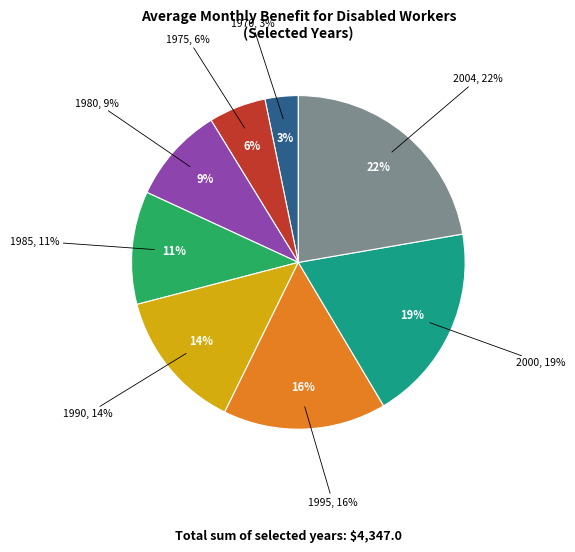

Is it true that 1985 is 21% of the pie?

False